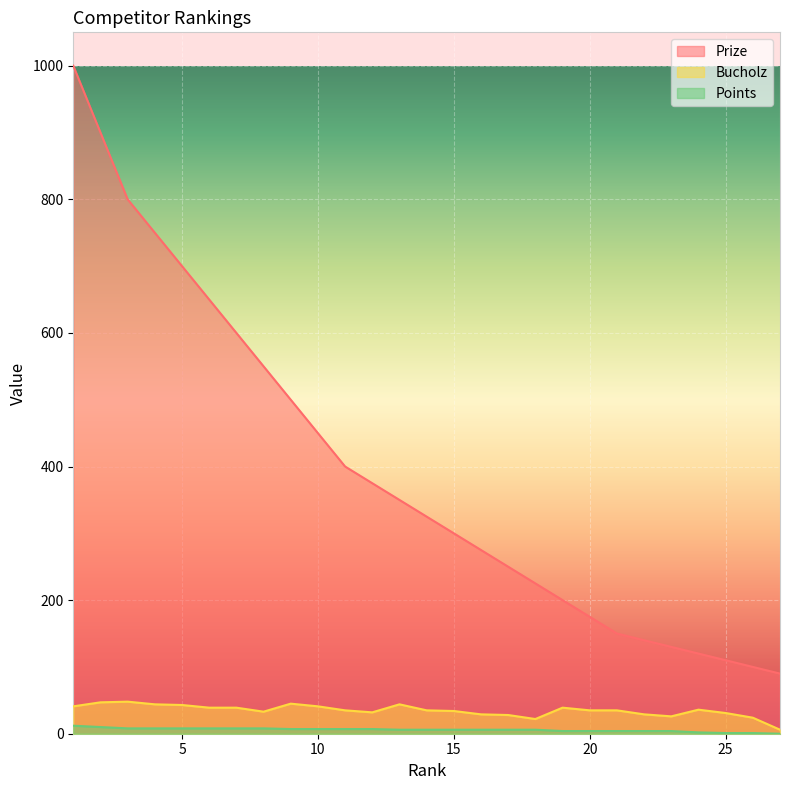

At which label does Prize first exceed 325?

1